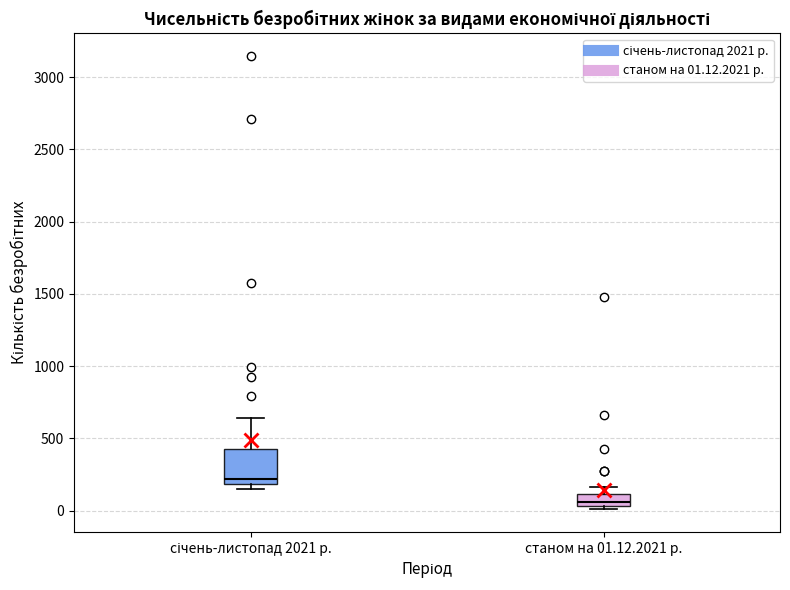

Reading left to right, read every box against the y-axis: the position of its median line, the range the box covers, and the ends of its whiskers. The values are not printed on the chart, so give them approximately, as read against the axis.

січень-листопад 2021 р.: median 200 (just above the box's lower edge), box 200 to 450, whiskers 150 to 650
станом на 01.12.2021 р.: median 50 (just above the box's lower edge), box 50 to 100, whiskers 0 to 150